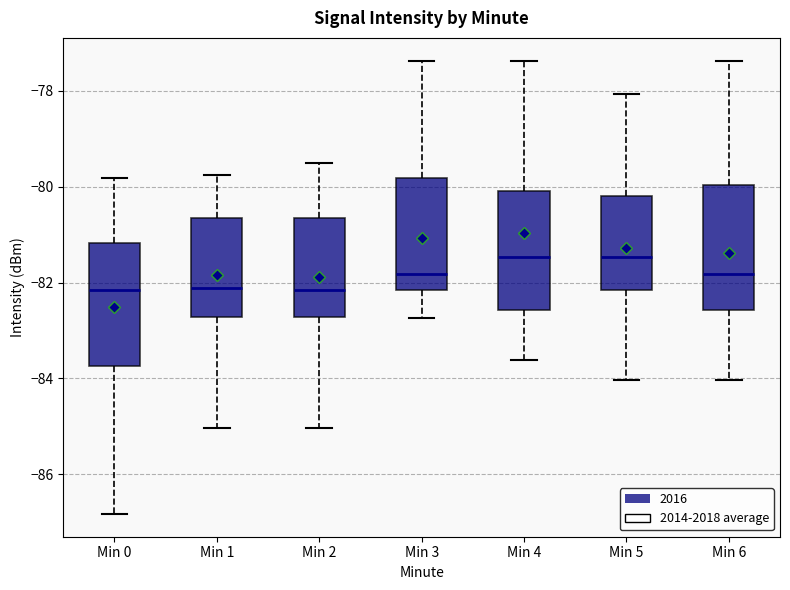

Where is the upper edge of the box for Min 2 on the y-axis? The values are not printed on the chart, so give them approximately, as read against the axis.

-80.6